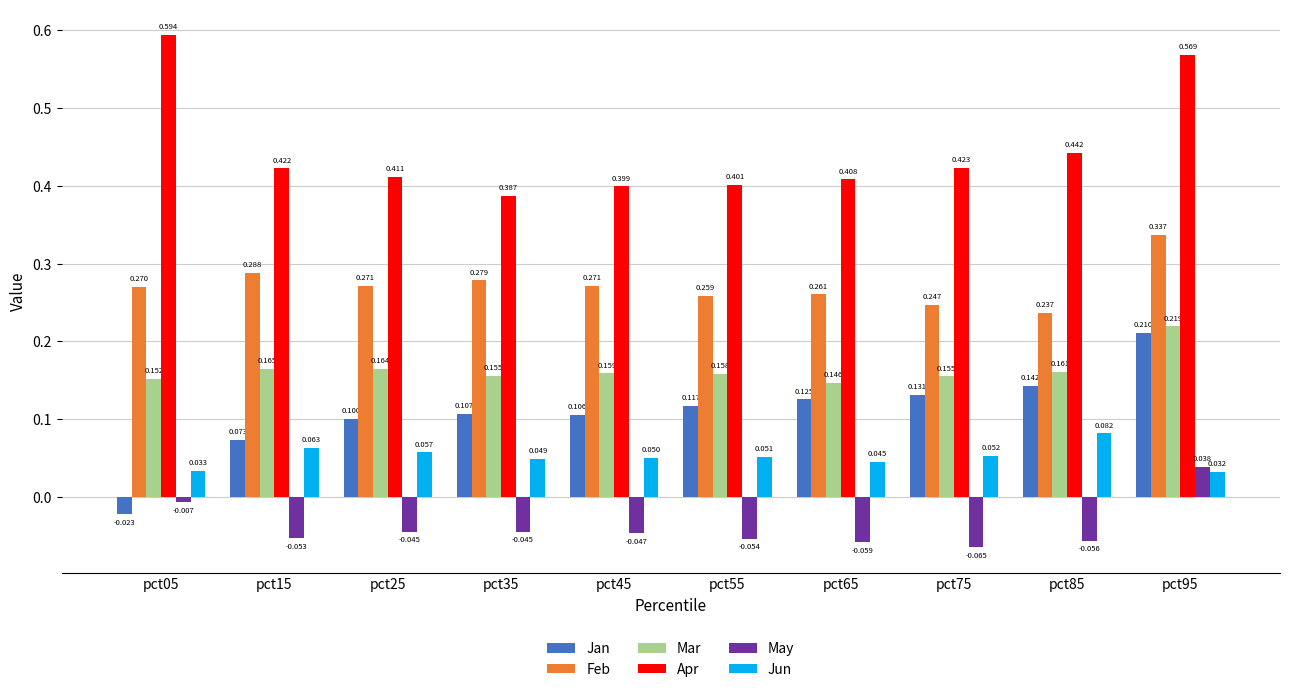

Are the bars horizontal?

No